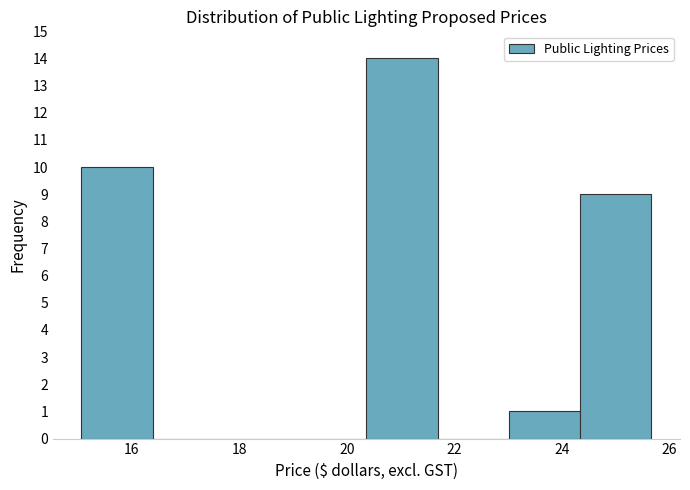

How tall is the bar that spans 20.4 to 21.6 on the x-axis? Neither the bar edges nor the heights are printed on the chart, so give them approximately, as read against the axes.

14